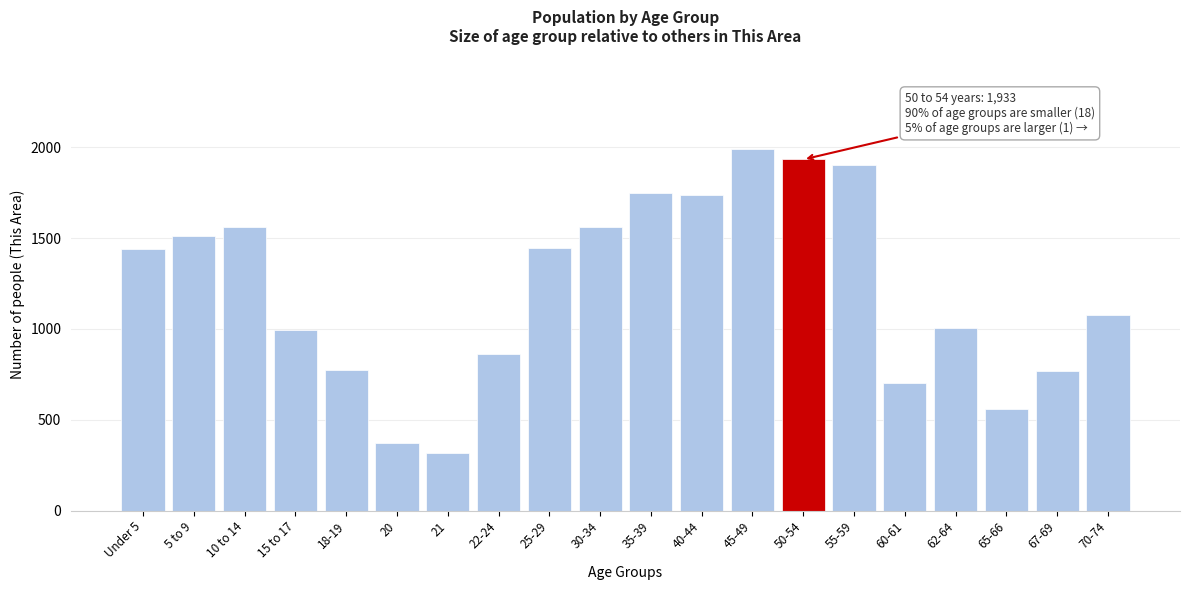

What is the smallest value displayed?

318